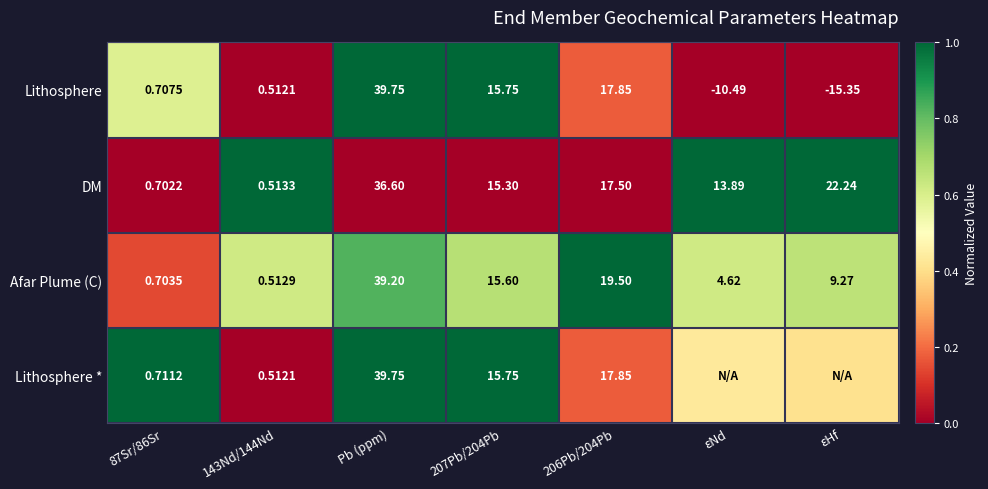

Is the value of Lithosphere * at 143Nd/144Nd greater than the value of DM at 87Sr/86Sr?

No